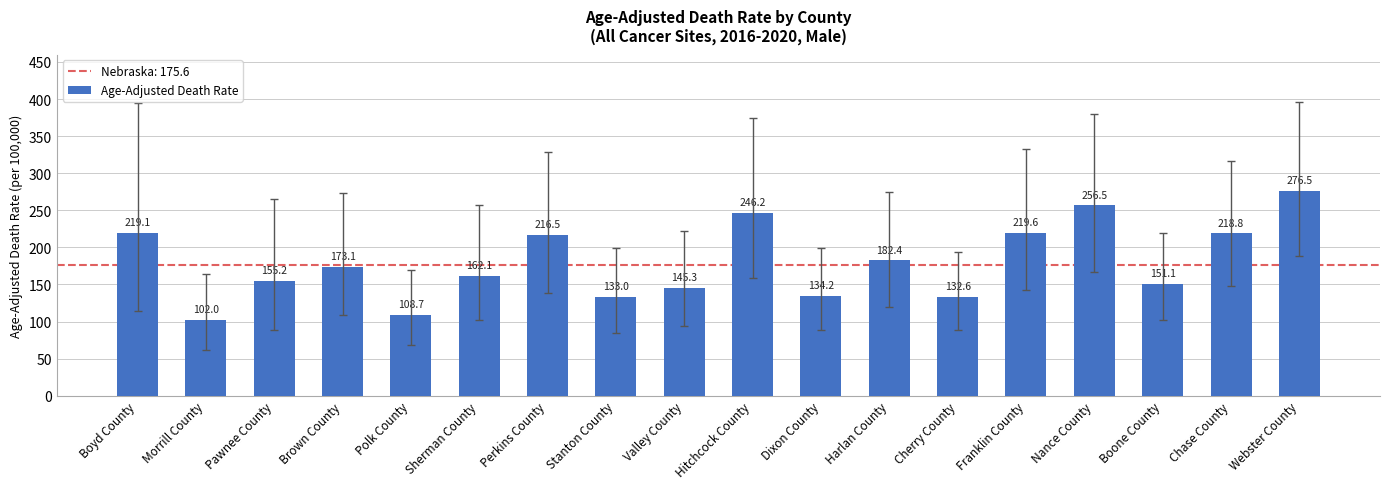

The chart shows a value of 224.9 at Pawnee County. True or false?

False